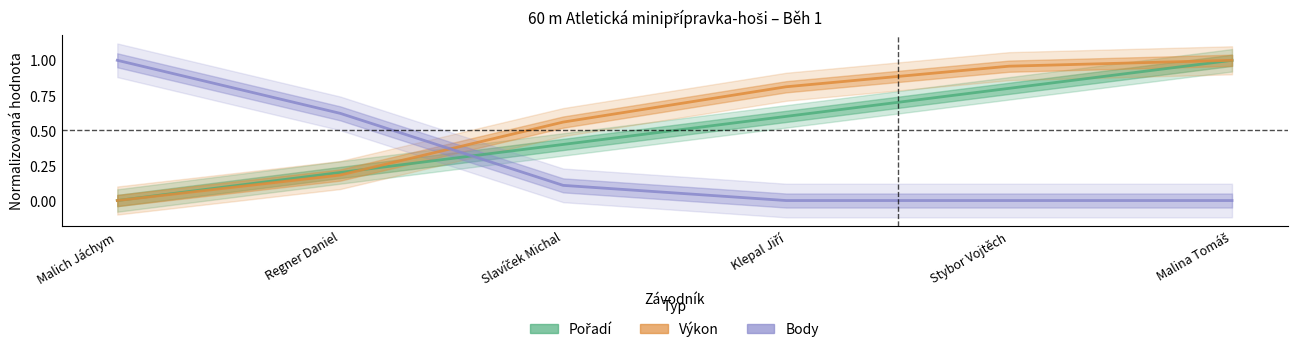

Is the value of Body at Slavíček Michal greater than the value of Pořadí at Regner Daniel?

No